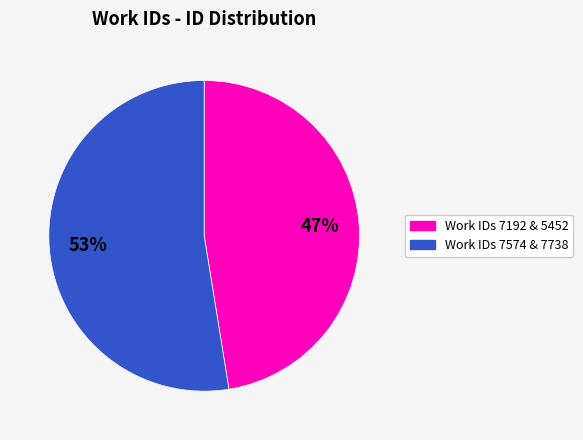

Count the number of slices in the pie.

2